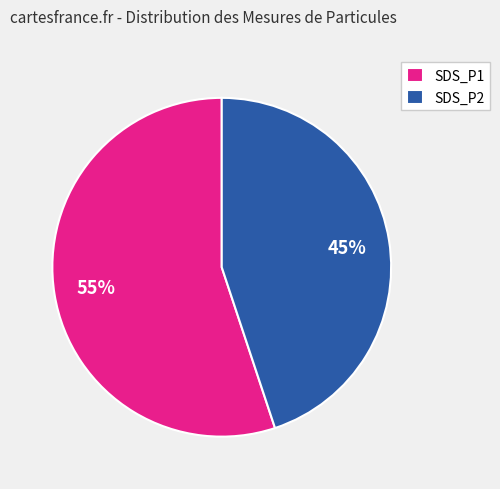

Between SDS_P2 and SDS_P1, which is larger?

SDS_P1